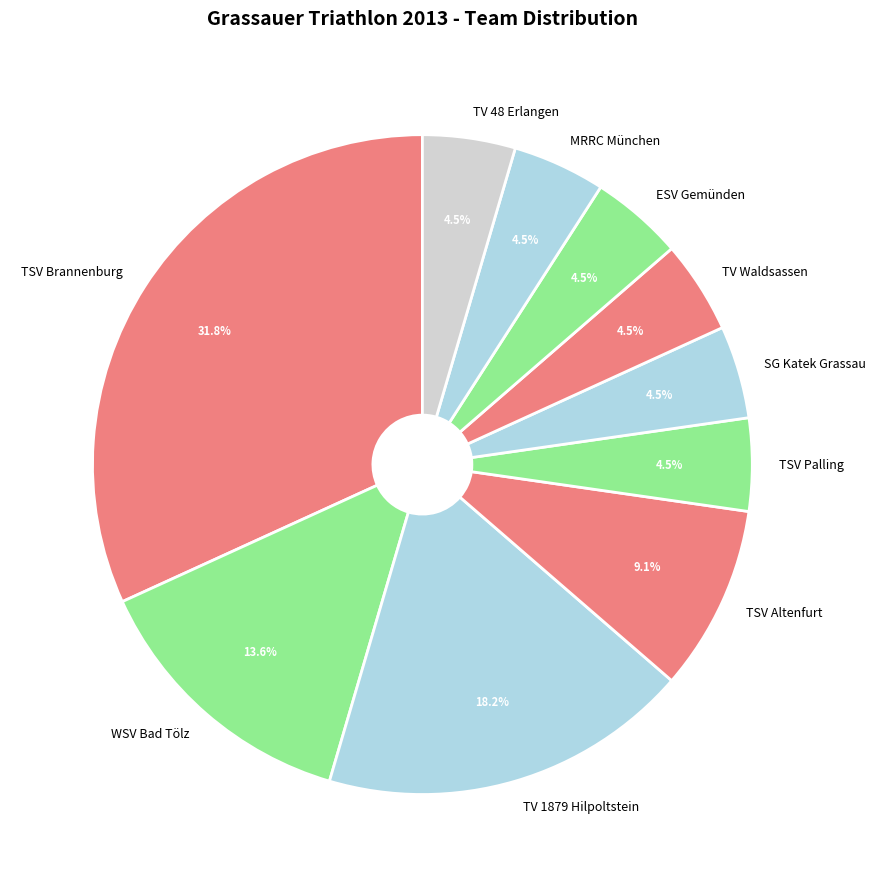

To the nearest percent, what is the combined percentage of TV 1879 Hilpoltstein and TSV Palling?

23%